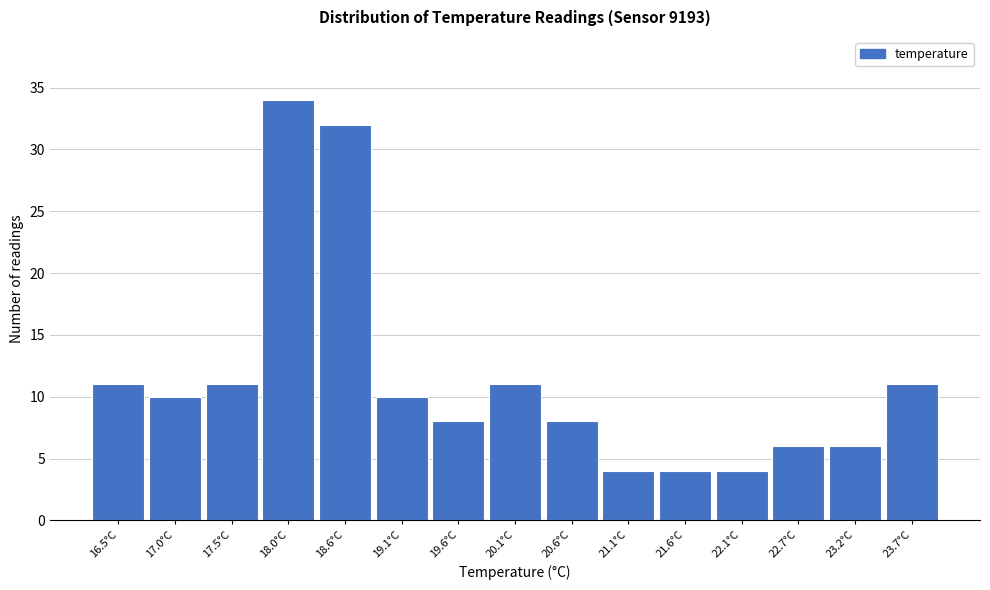

Reading left to right, what are all the values shown in this chart?

11	10	11	34	32	10	8	11	8	4	4	4	6	6	11